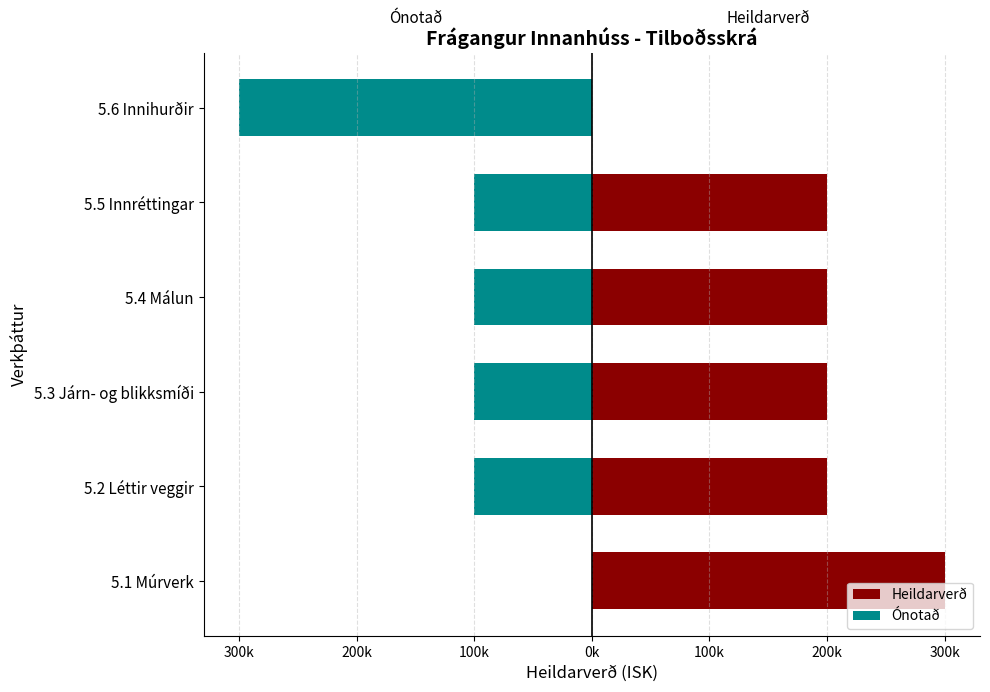

True or false: Heildarverð has a value of 200000 at 5.3 Járn- og blikksmíði.

True